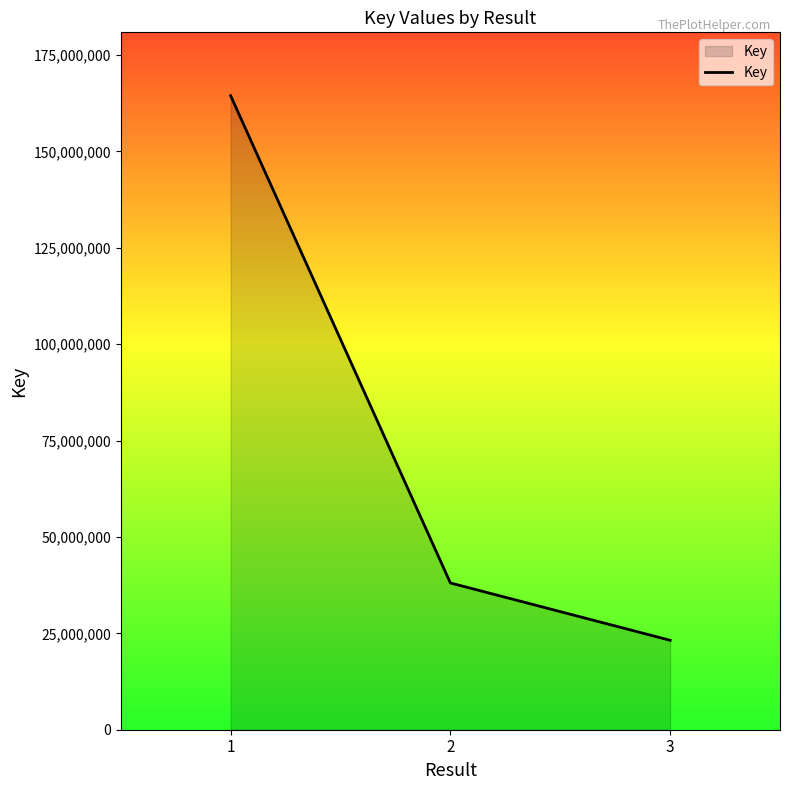

What is the maximum value shown in the chart?

164424455